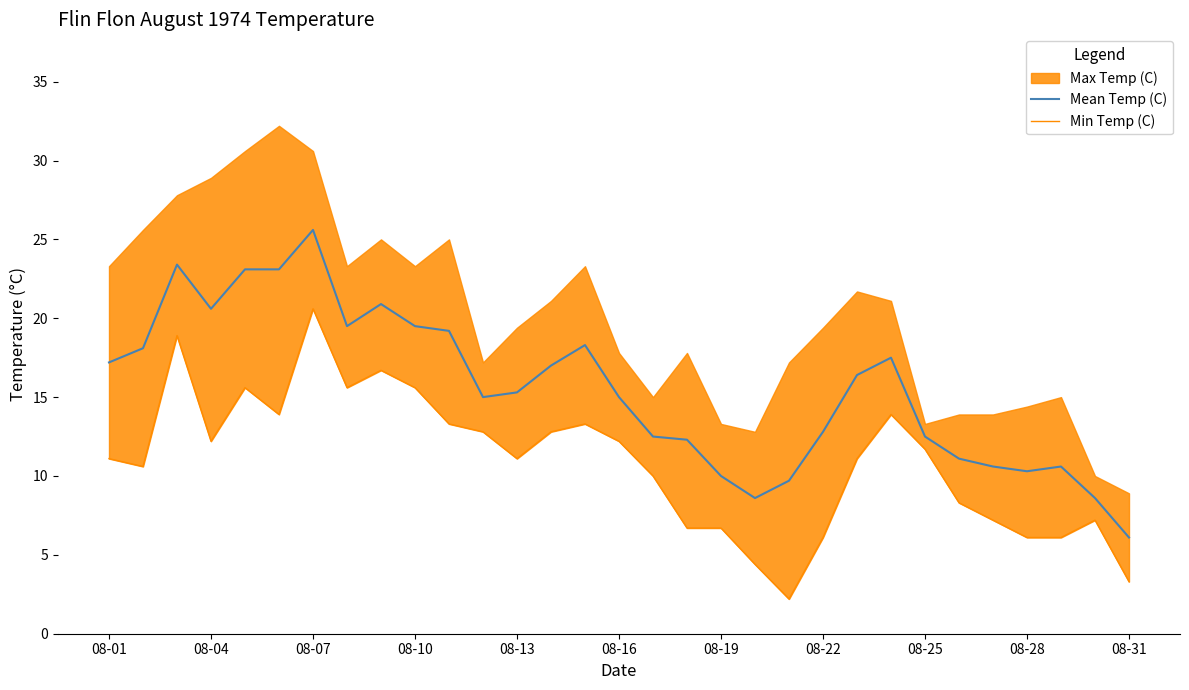

What is the minimum value for Mean Temp (C)?

6.1